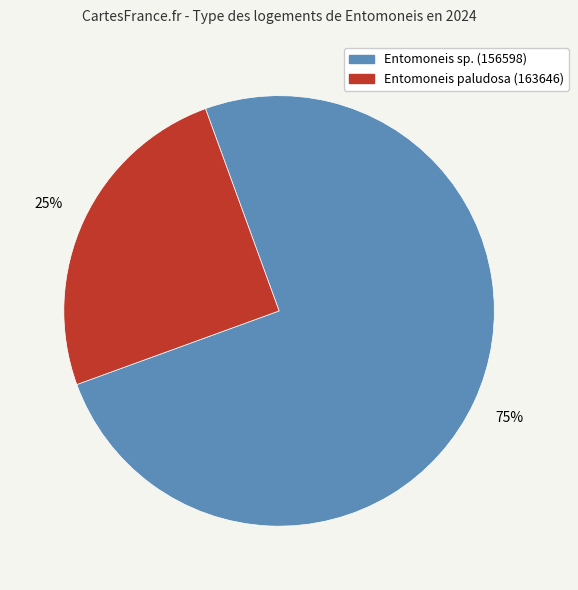

Is there any slice that represents more than half of the pie?

Yes